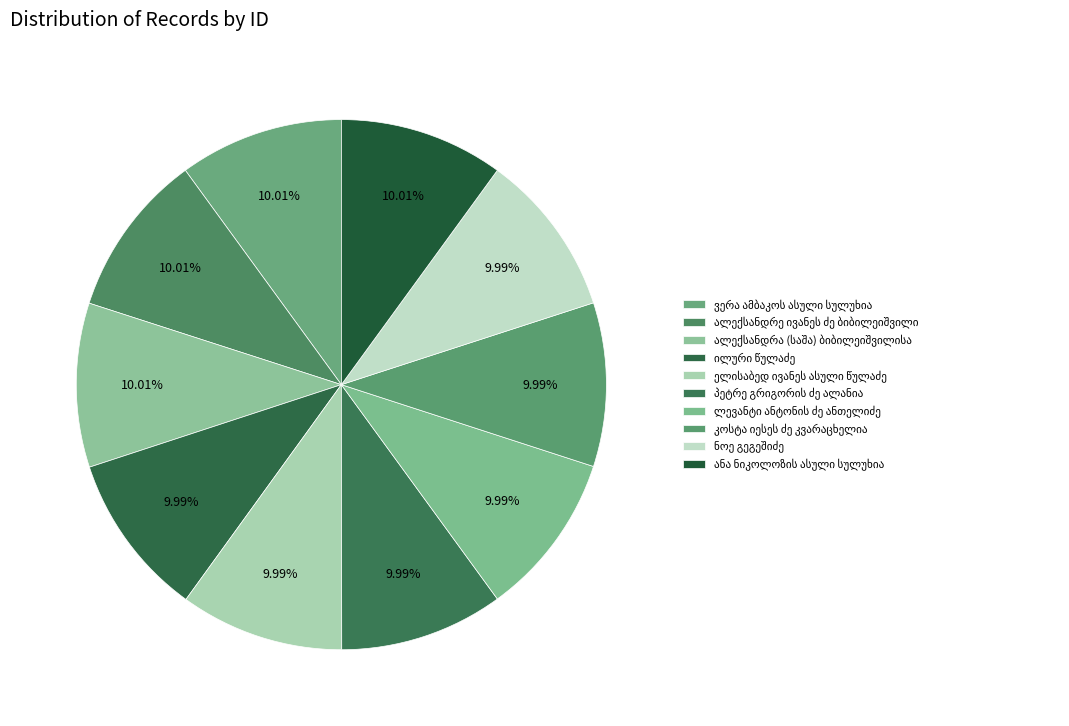

What percentage is the ილური წულაძე slice, to the nearest percent?

10%